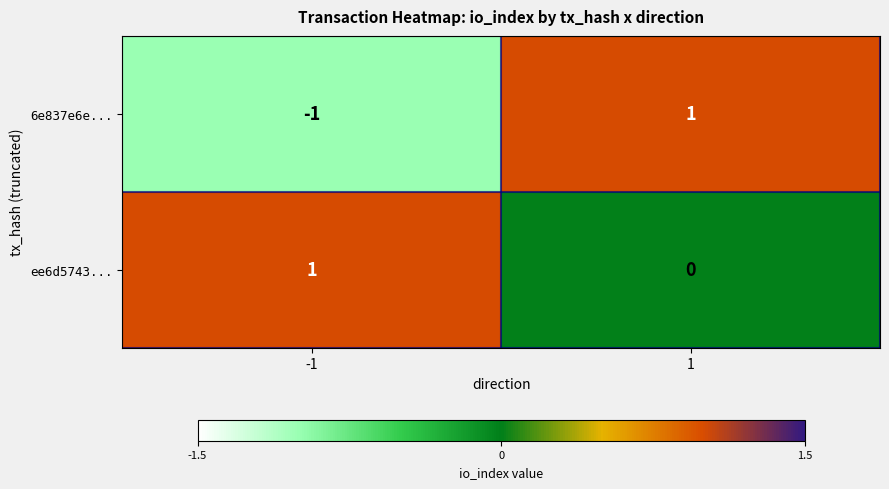

Which series has the largest total across all categories?

ee6d5743...